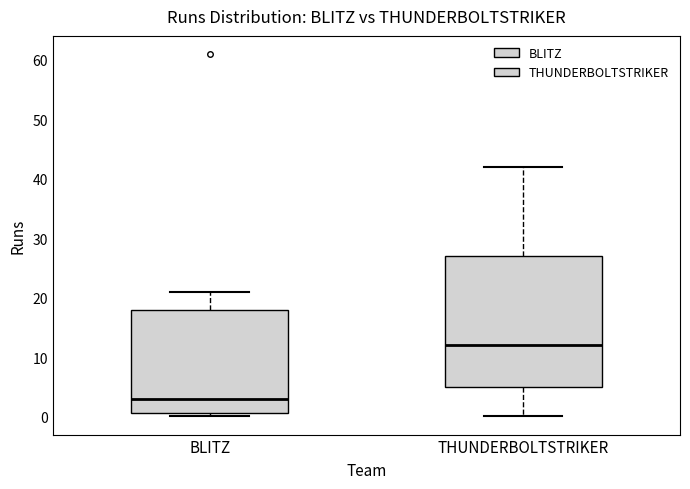

Reading left to right, transcribe this box plot: for each box, give where its median line is, the range the box spans, and where its two whiskers end, as read against the y-axis. The values are not printed on the chart, so give them approximately, as read against the axis.

BLITZ: median 3, box 1 to 18, whiskers 0 to 21
THUNDERBOLTSTRIKER: median 12, box 5 to 27, whiskers 0 to 42